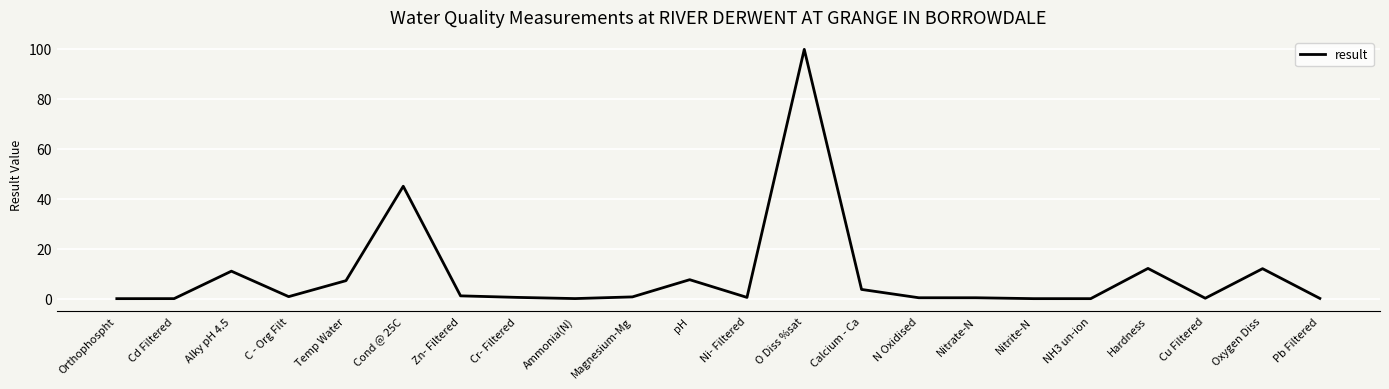

What is the change in value from O Diss %sat to N Oxidised?

-99.4